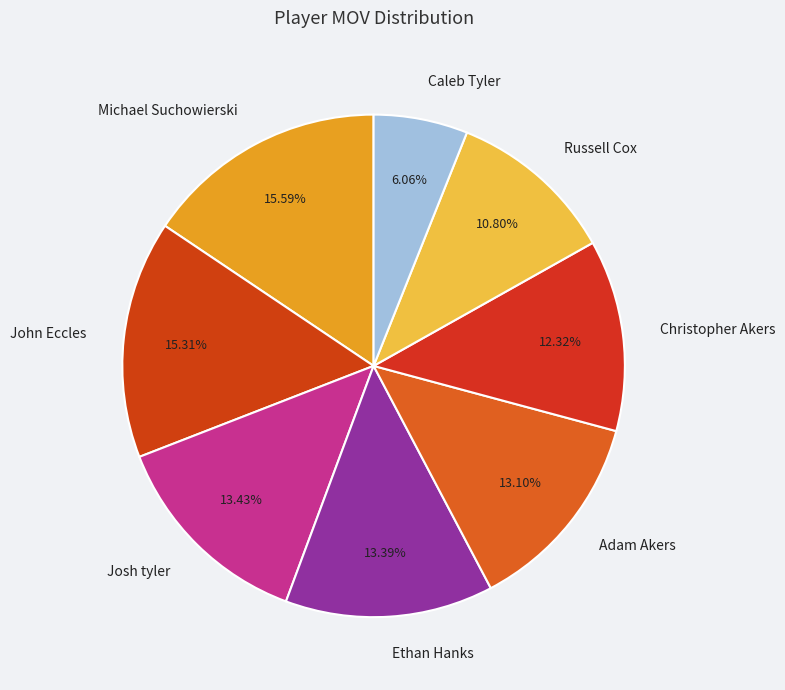

Which slice is the smallest?

Caleb Tyler